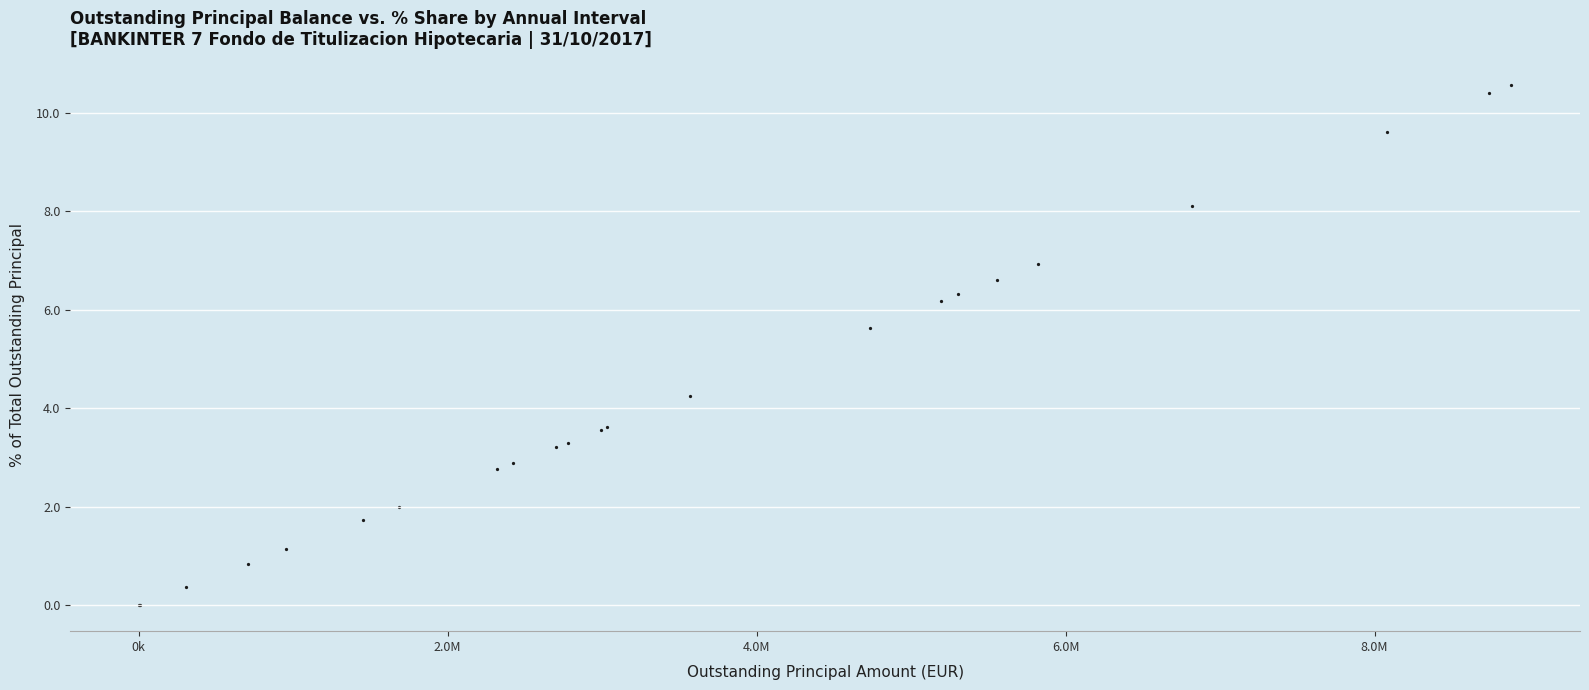

What Y value in the scatter plot is closest to 5?

5.6